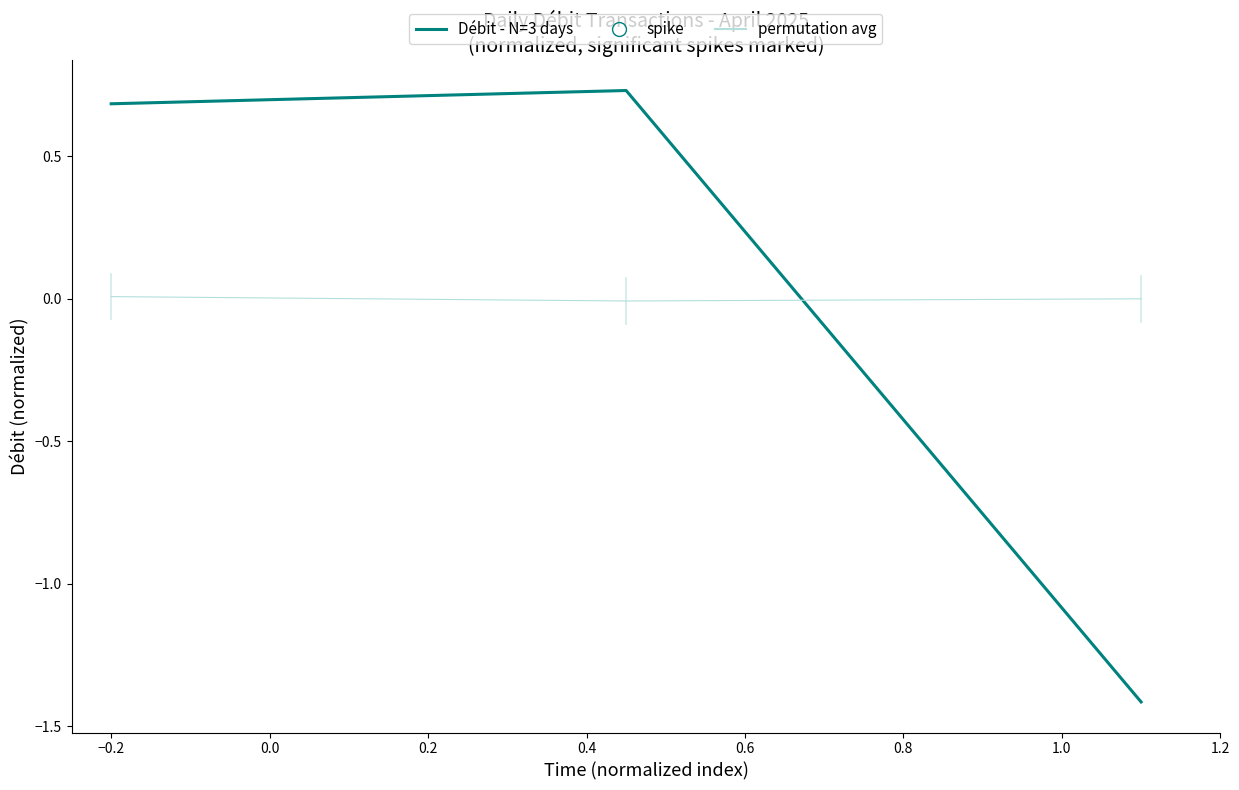

What is the minimum value shown in the chart?

-1.4